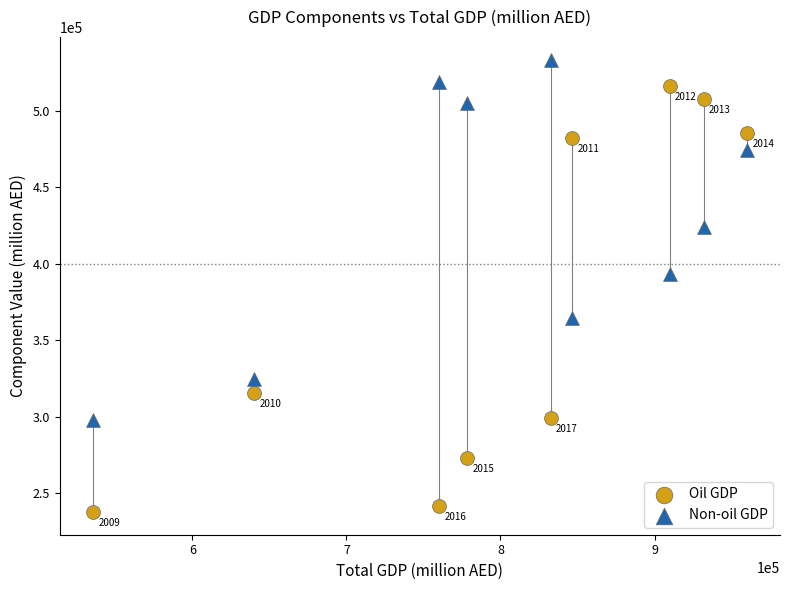

Which series contains the lowest Y value?

Oil GDP